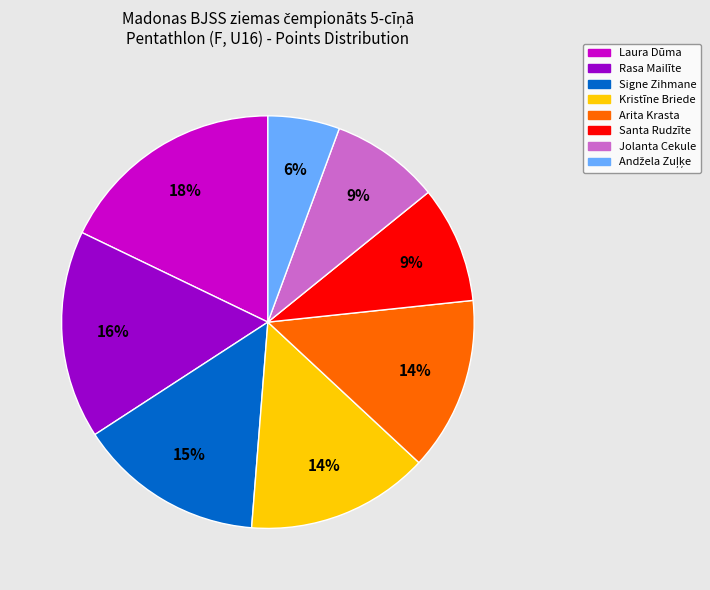

Which category has the biggest portion of the pie?

Laura Dūma